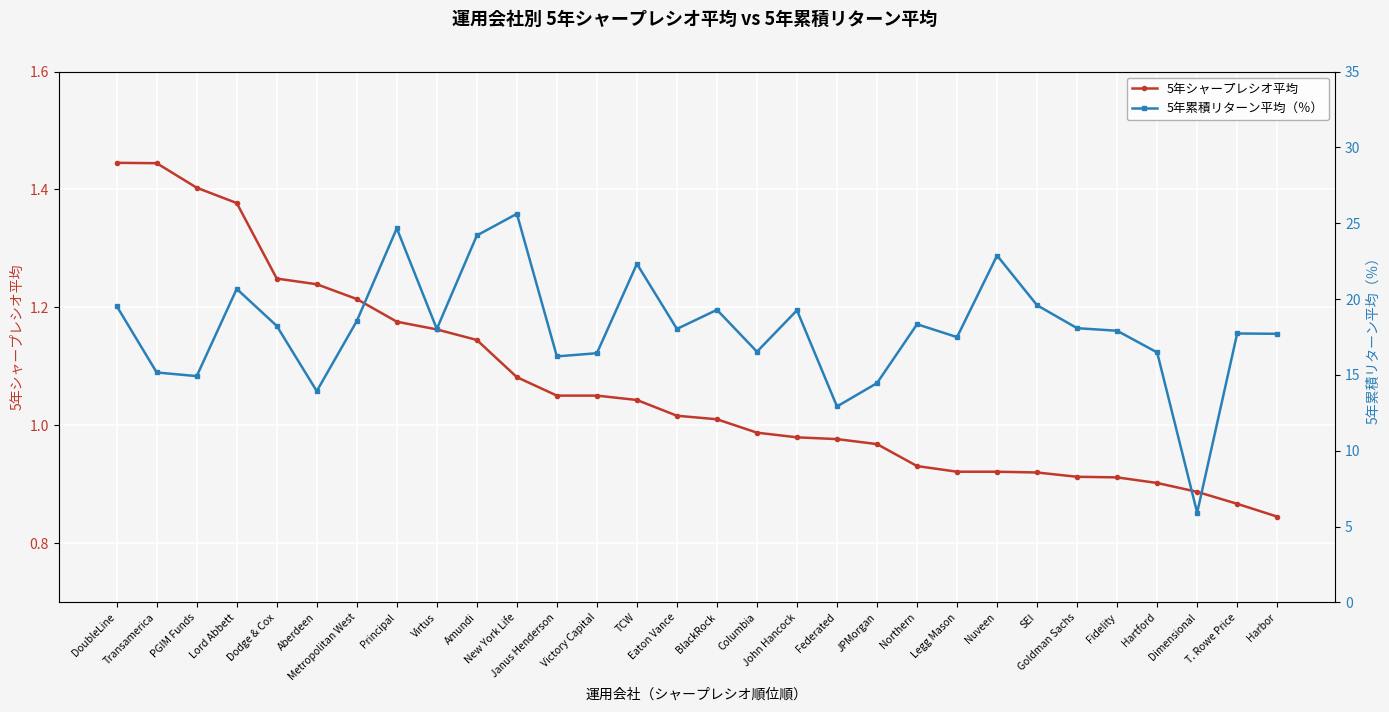

Reading left to right, extract all data points from this chart.

5年シャープレシオ平均: DoubleLine=1.4	Transamerica=1.4	PGIM Funds=1.4	Lord Abbett=1.4	Dodge & Cox=1.2	Aberdeen=1.2	Metropolitan West=1.2	Principal=1.2	Virtus=1.2	Amundi=1.1	New York Life=1.1	Janus Henderson=1.1	Victory Capital=1.1	TCW=1.0	Eaton Vance=1.0	BlackRock=1.0	Columbia=1.0	John Hancock=1.0	Federated=1.0	JPMorgan=1.0	Northern=0.9	Legg Mason=0.9	Nuveen=0.9	SEI=0.9	Goldman Sachs=0.9	Fidelity=0.9	Hartford=0.9	Dimensional=0.9	T. Rowe Price=0.9	Harbor=0.8
5年累積リターン平均（％）: DoubleLine=19.5	Transamerica=15.2	PGIM Funds=14.9	Lord Abbett=20.7	Dodge & Cox=18.2	Aberdeen=13.9	Metropolitan West=18.6	Principal=24.7	Virtus=18.0	Amundi=24.2	New York Life=25.6	Janus Henderson=16.2	Victory Capital=16.4	TCW=22.3	Eaton Vance=18.0	BlackRock=19.3	Columbia=16.5	John Hancock=19.3	Federated=12.9	JPMorgan=14.5	Northern=18.3	Legg Mason=17.5	Nuveen=22.9	SEI=19.6	Goldman Sachs=18.1	Fidelity=17.9	Hartford=16.5	Dimensional=5.9	T. Rowe Price=17.7	Harbor=17.7